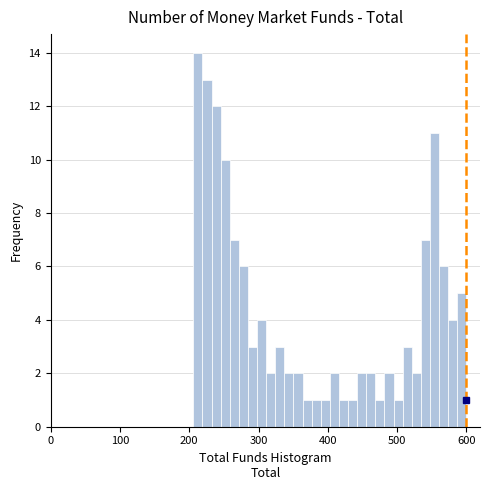

Read against the x-axis, roughly where is the centre of the tallest bar?

210